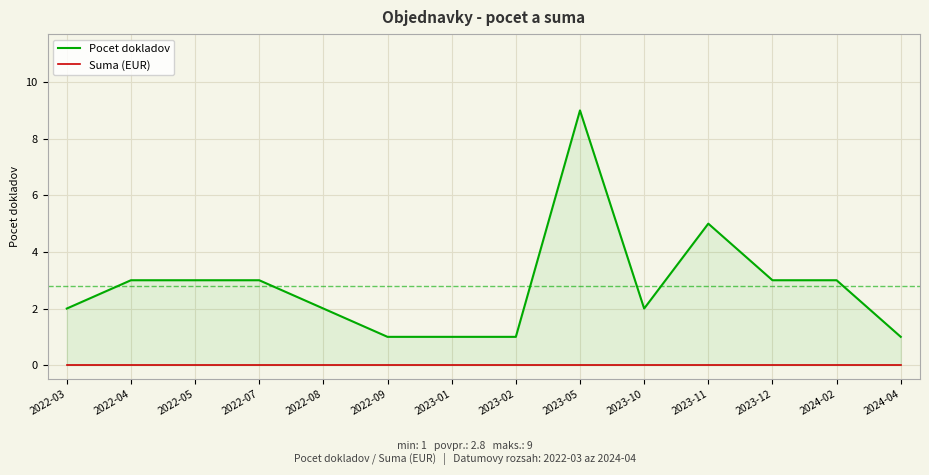

The value of Pocet dokladov at 2023-01 is 2. True or false?

False